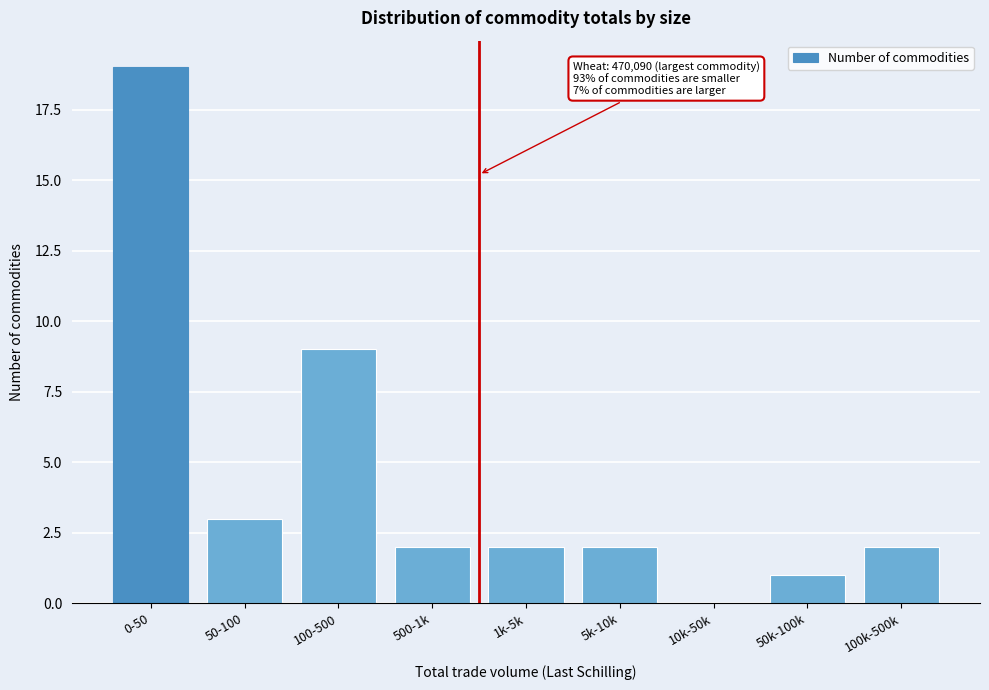

Reading left to right, extract all data points from this chart.

0-50=19	50-100=3	100-500=9	500-1k=2	1k-5k=2	5k-10k=2	10k-50k=0	50k-100k=1	100k-500k=2